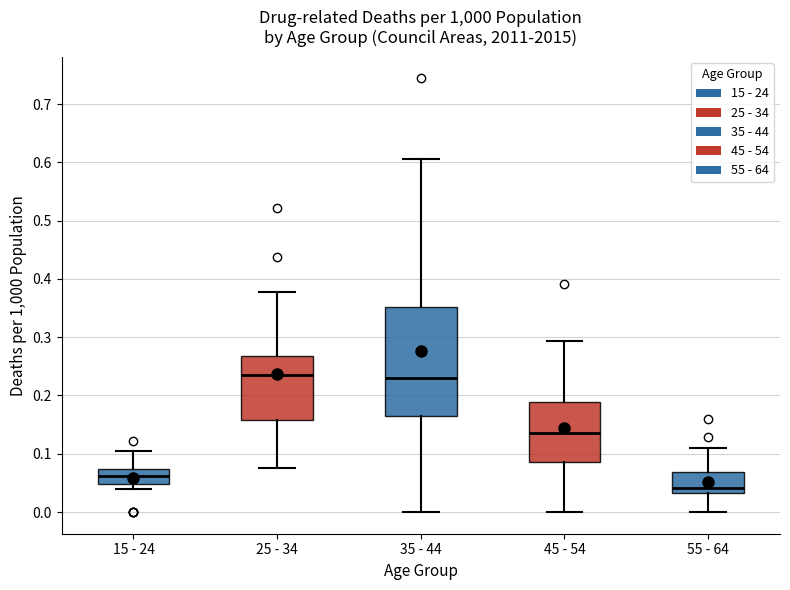

Reading left to right, transcribe this box plot: for each box, give where its median line is, the range the box spans, and where its two whiskers end, as read against the y-axis. The values are not printed on the chart, so give them approximately, as read against the axis.

15 - 24: median 0.06, box 0.05 to 0.07, whiskers 0.04 to 0.11
25 - 34: median 0.24, box 0.16 to 0.27, whiskers 0.08 to 0.38
35 - 44: median 0.23, box 0.17 to 0.35, whiskers 0.00 to 0.61
45 - 54: median 0.14, box 0.09 to 0.19, whiskers 0.00 to 0.29
55 - 64: median 0.04, box 0.03 to 0.07, whiskers 0.00 to 0.11